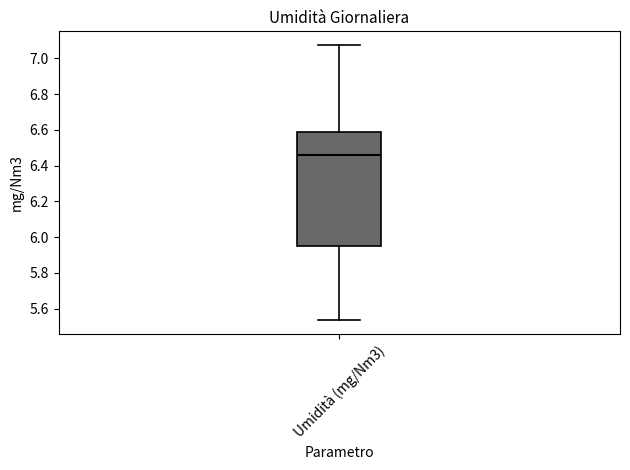

Transcribe this box plot: give where the median line is, the range the box spans, and where the two whiskers end, as read against the y-axis. The values are not printed on the chart, so give them approximately, as read against the axis.

median 6.46, box 5.96 to 6.58, whiskers 5.54 to 7.08